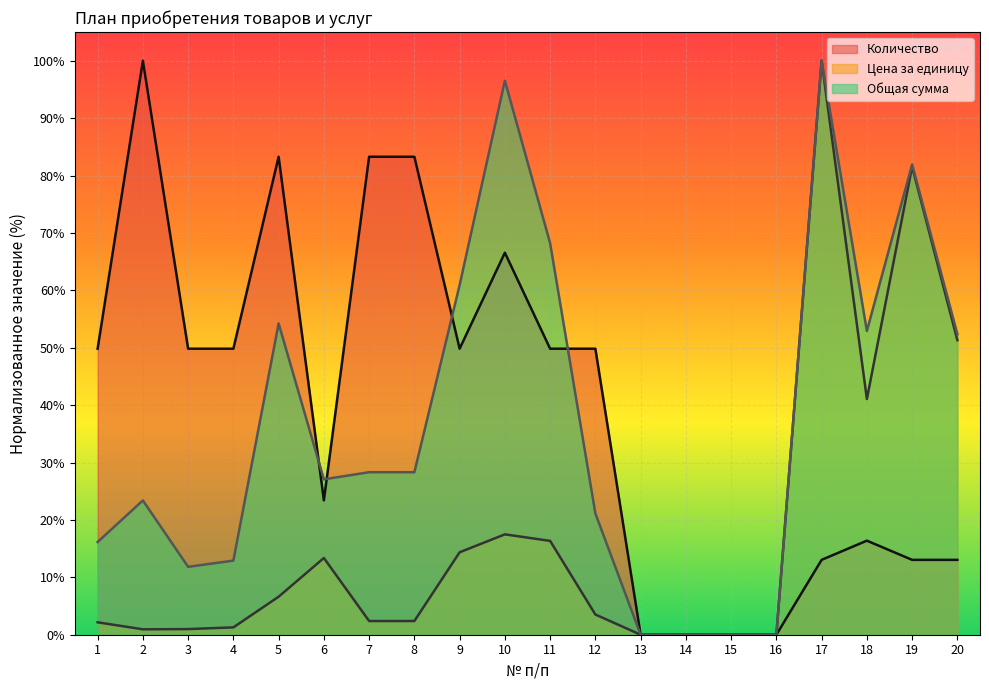

True or false: Общая сумма (line) and Цена за единицу (line) cross at least once.

False